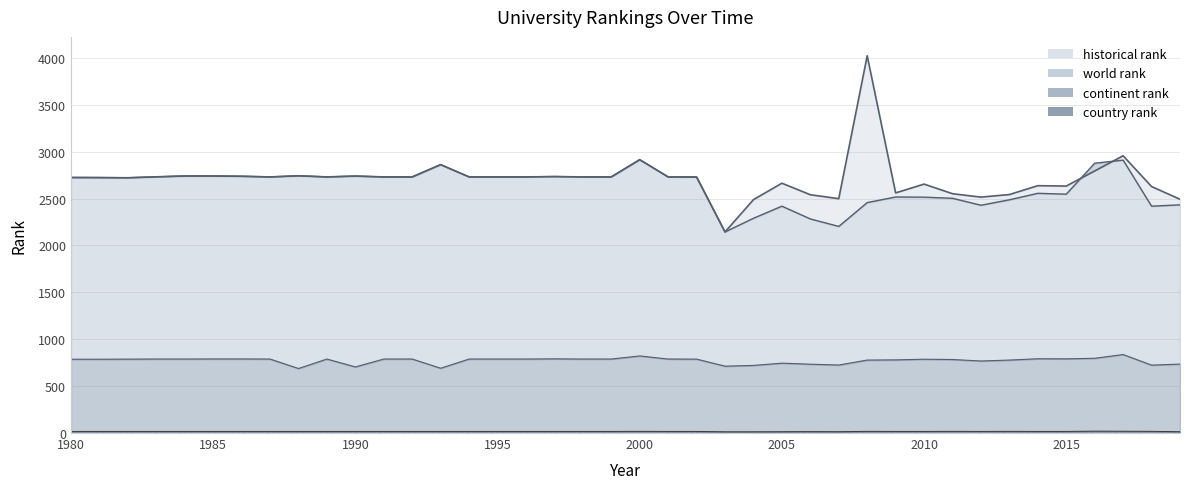

Which series has the largest range (max minus min)?

historical rank